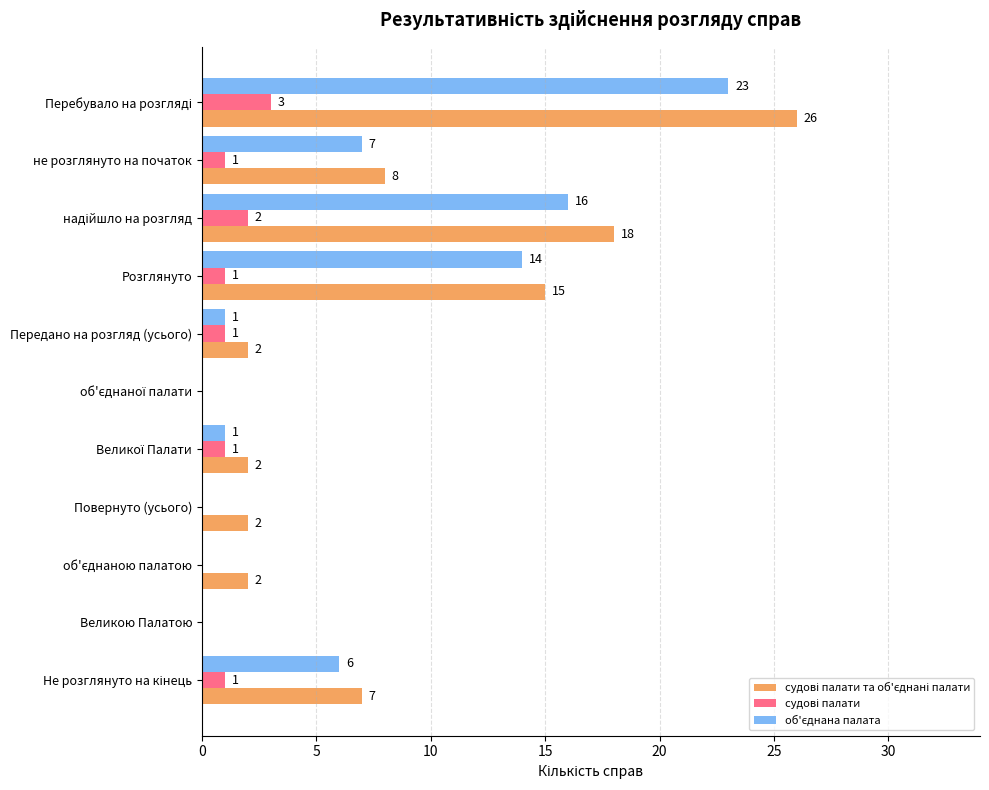

What is the highest value of the об'єднана палата series?

23